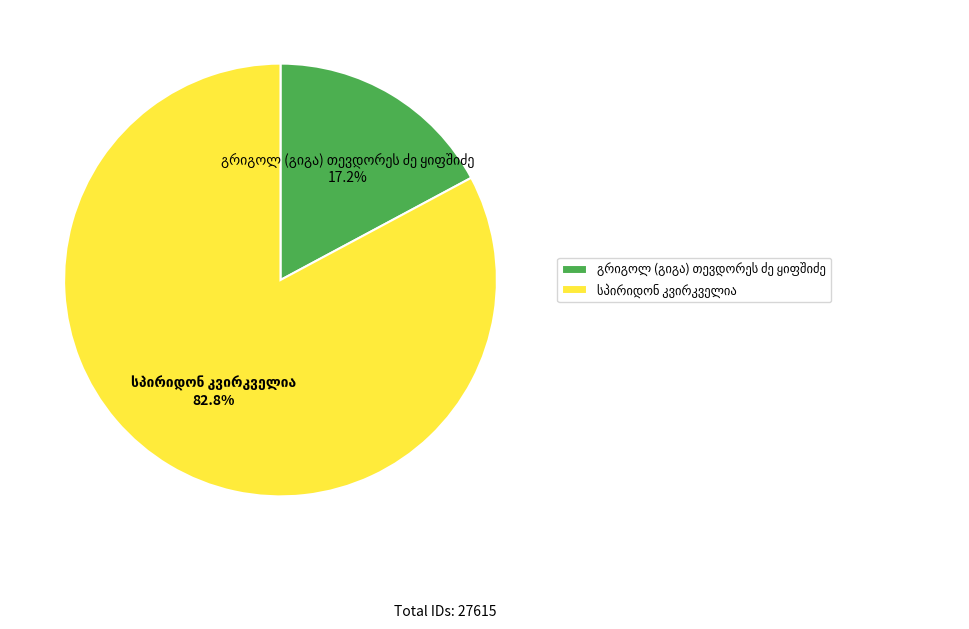

How many segments does this pie chart have?

2